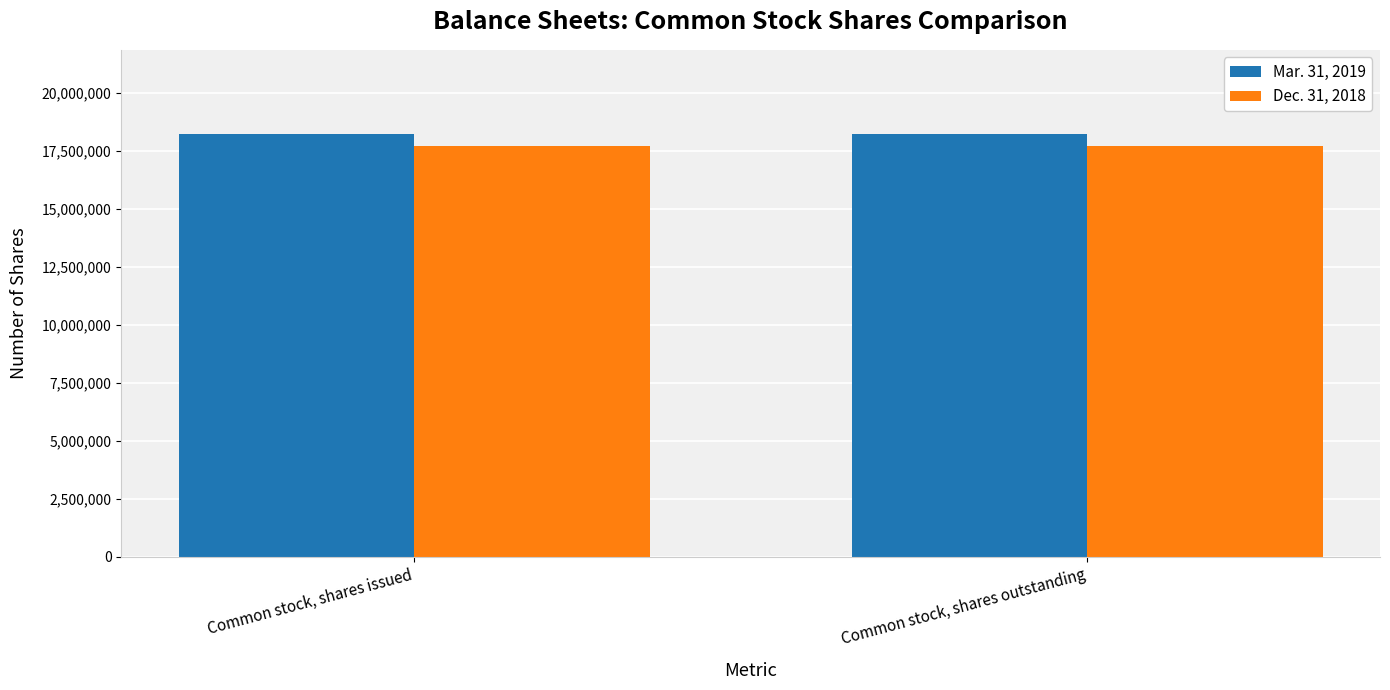

Reading left to right, transcribe all the data shown in this chart.

Mar. 31, 2019: 18227000	18227000
Dec. 31, 2018: 17744000	17744000